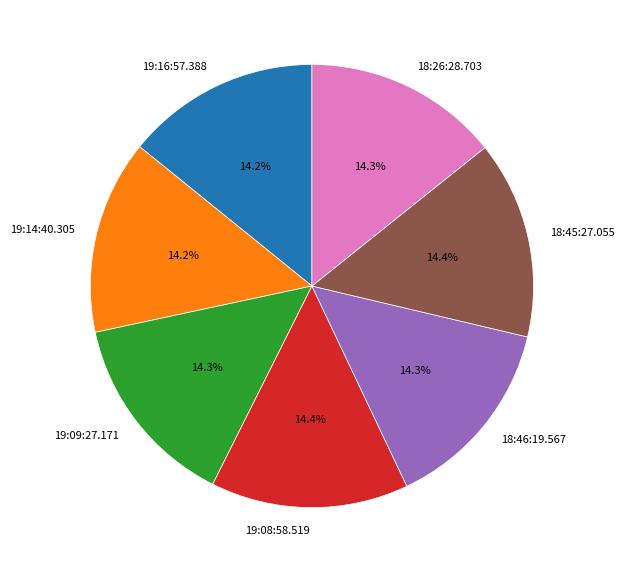

How many segments does this pie chart have?

7